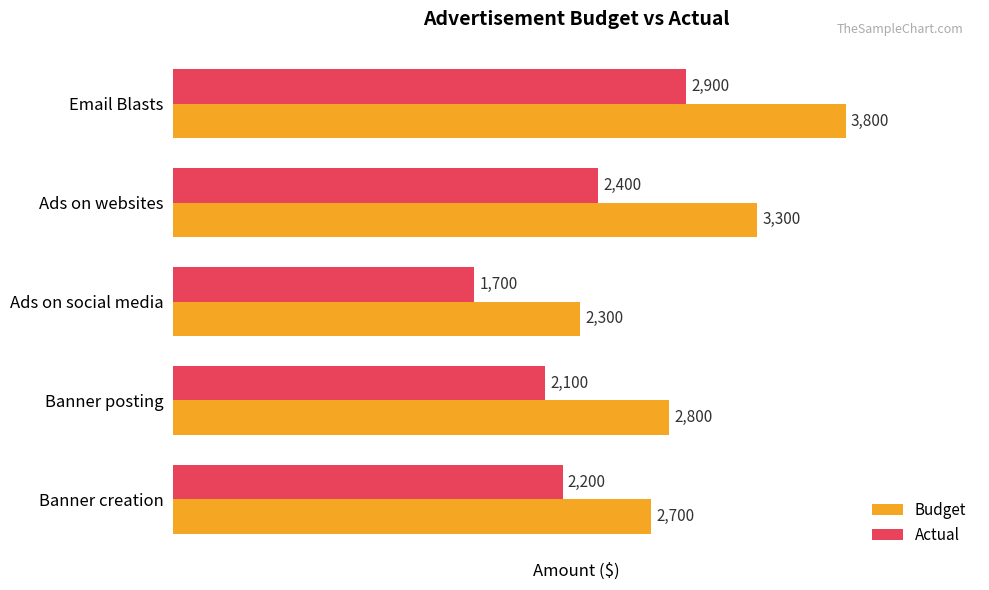

What is the average value of the Budget series?

2980